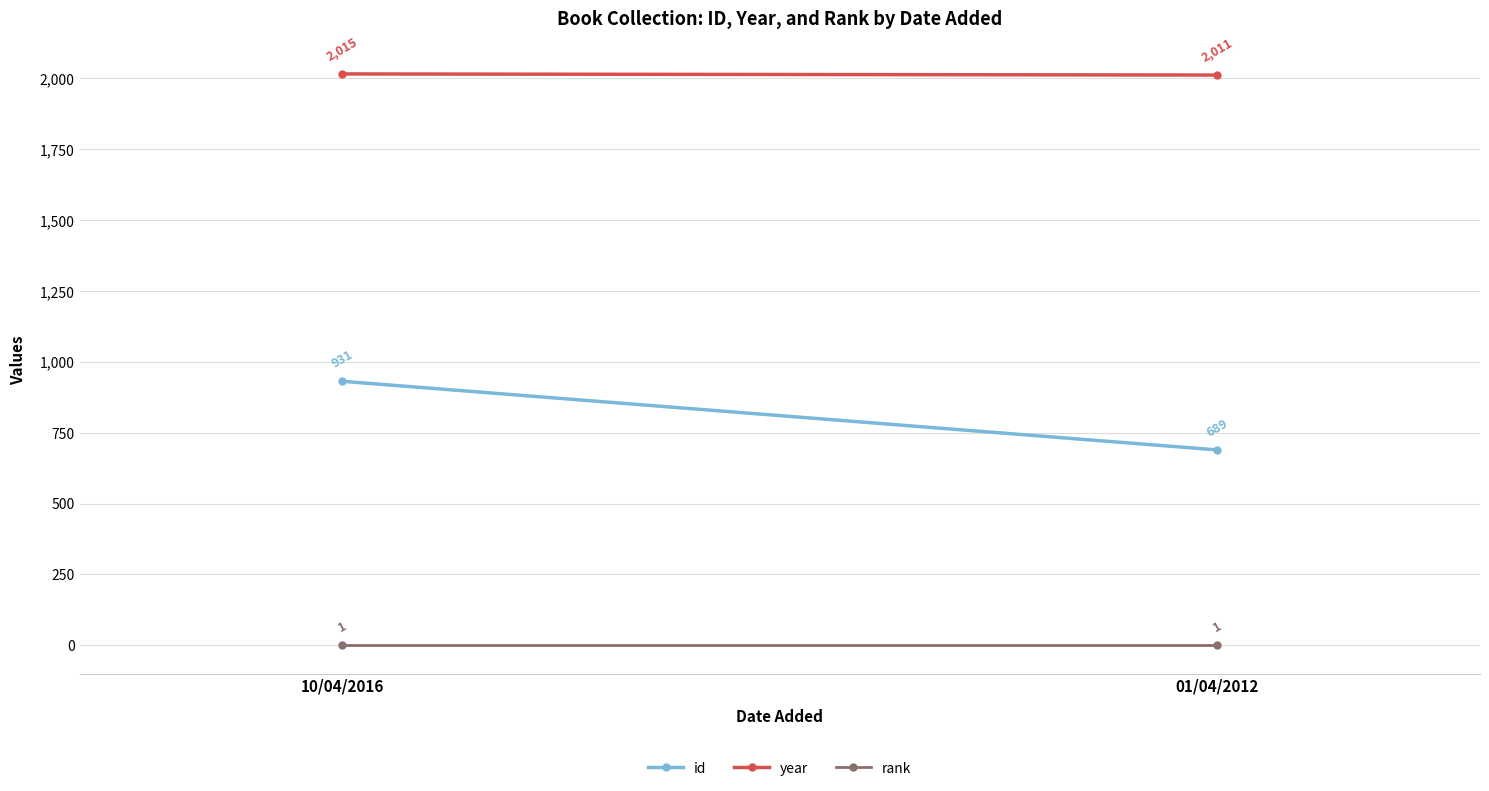

At how many categories does at least one series exceed 990?

2